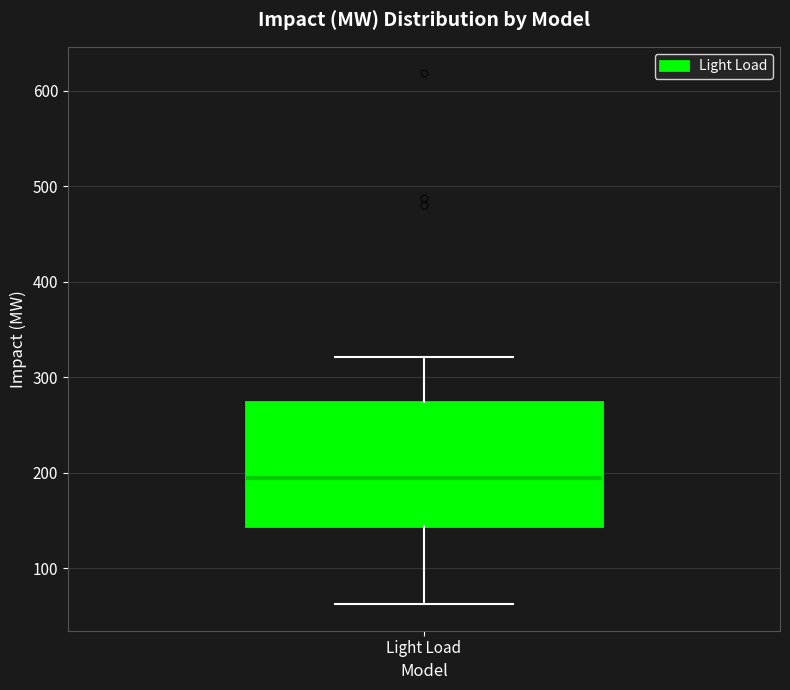

Transcribe this box plot: give where the median line is, the range the box spans, and where the two whiskers end, as read against the y-axis. The values are not printed on the chart, so give them approximately, as read against the axis.

median 190, box 140 to 270, whiskers 60 to 320